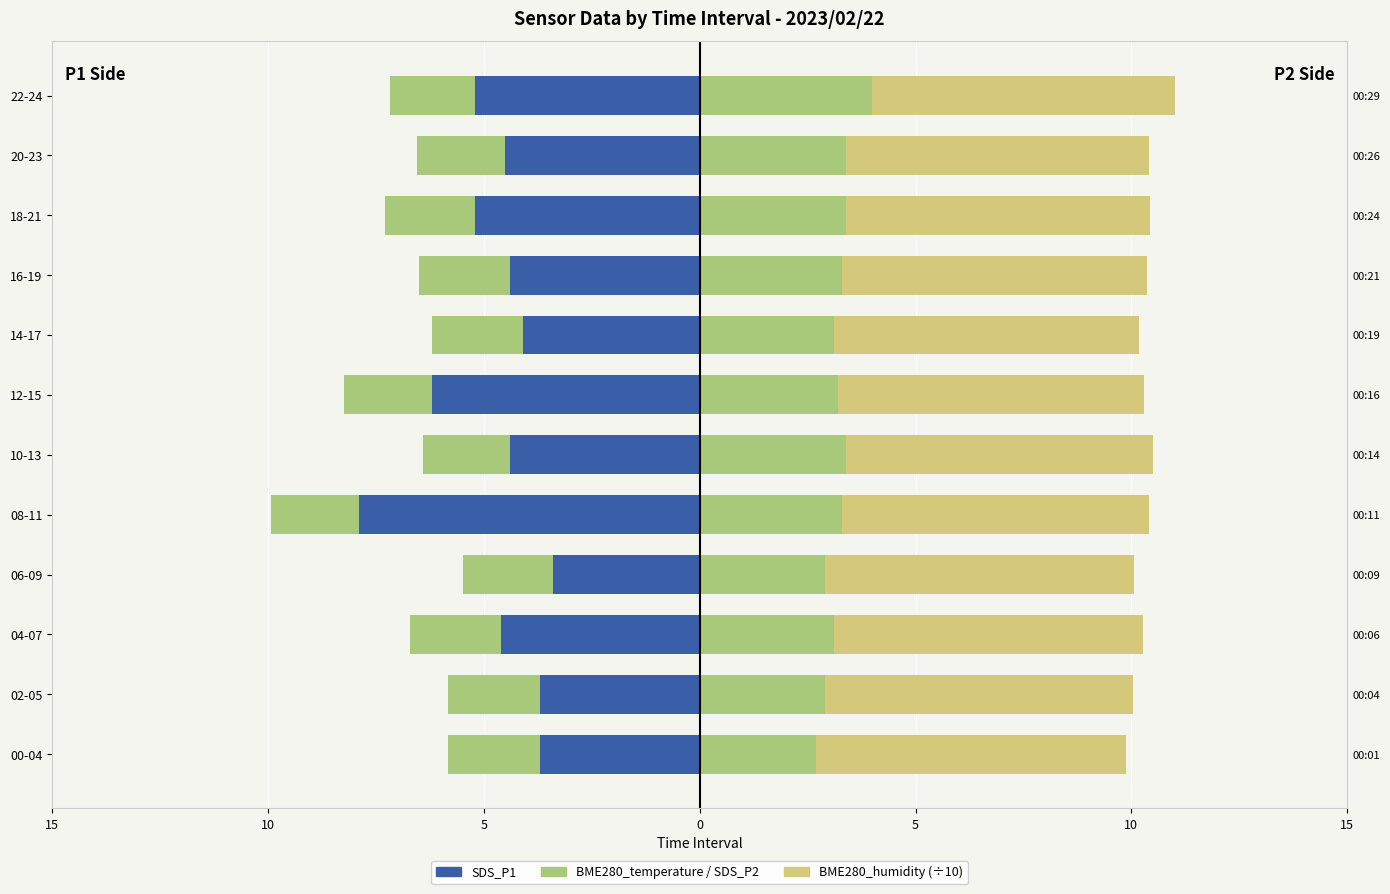

How many bars are there in each group?

4